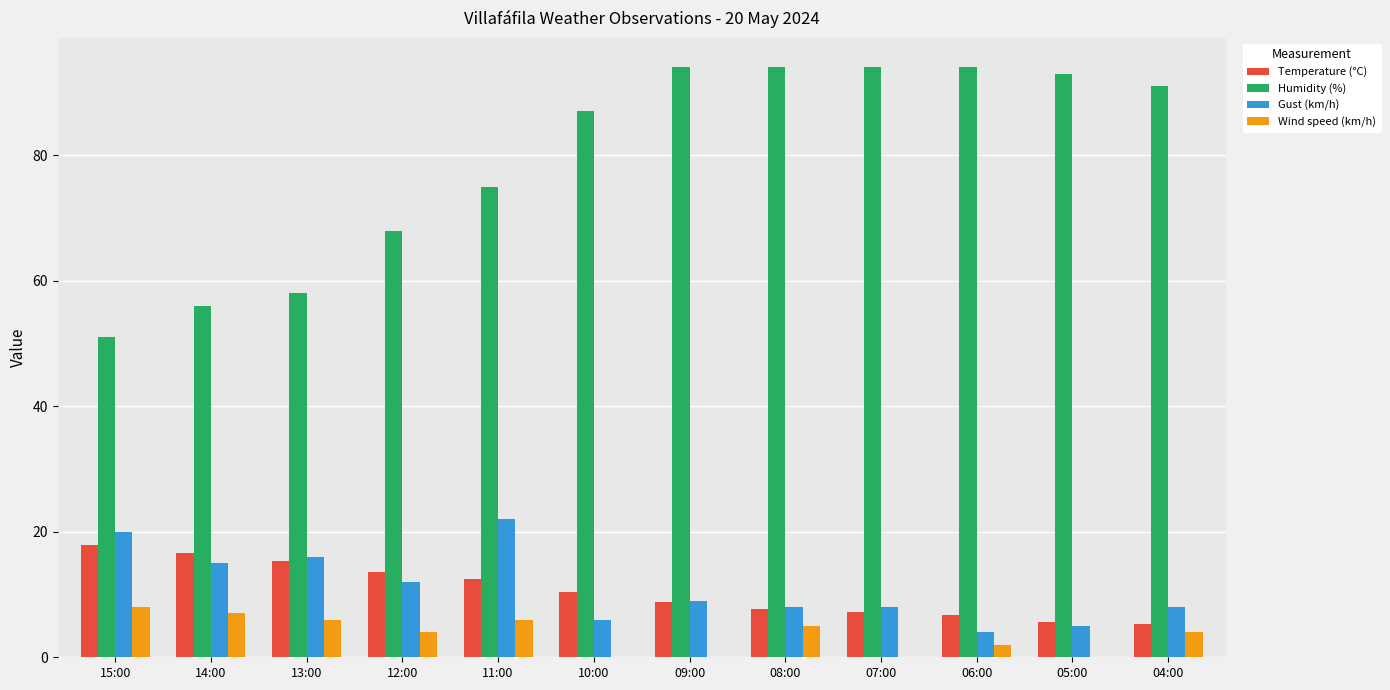

Between 13:00 and 10:00, which series saw the biggest shift?

Humidity (%)